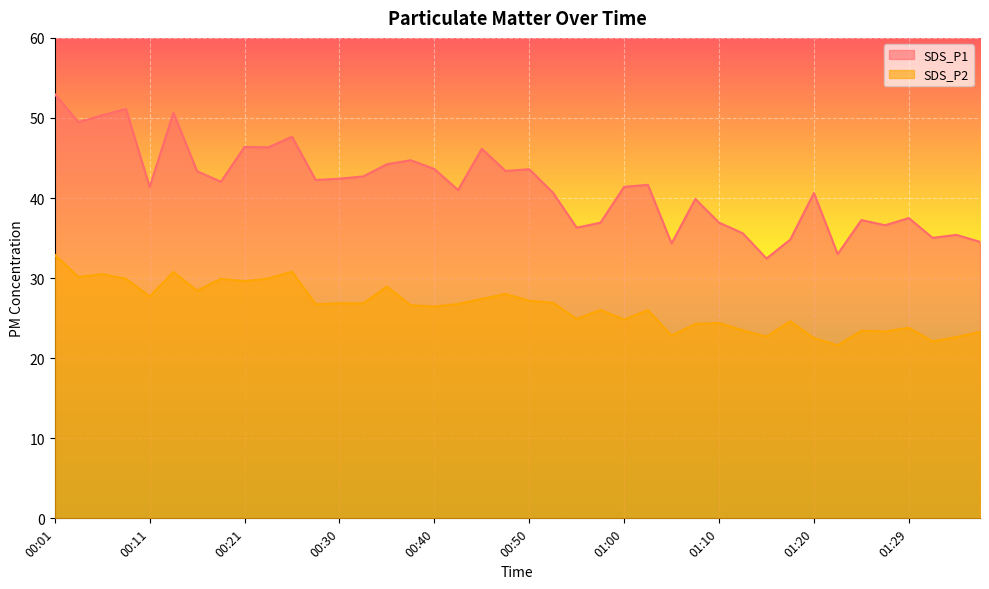

At which label does SDS_P2 first exceed 26?

00:01